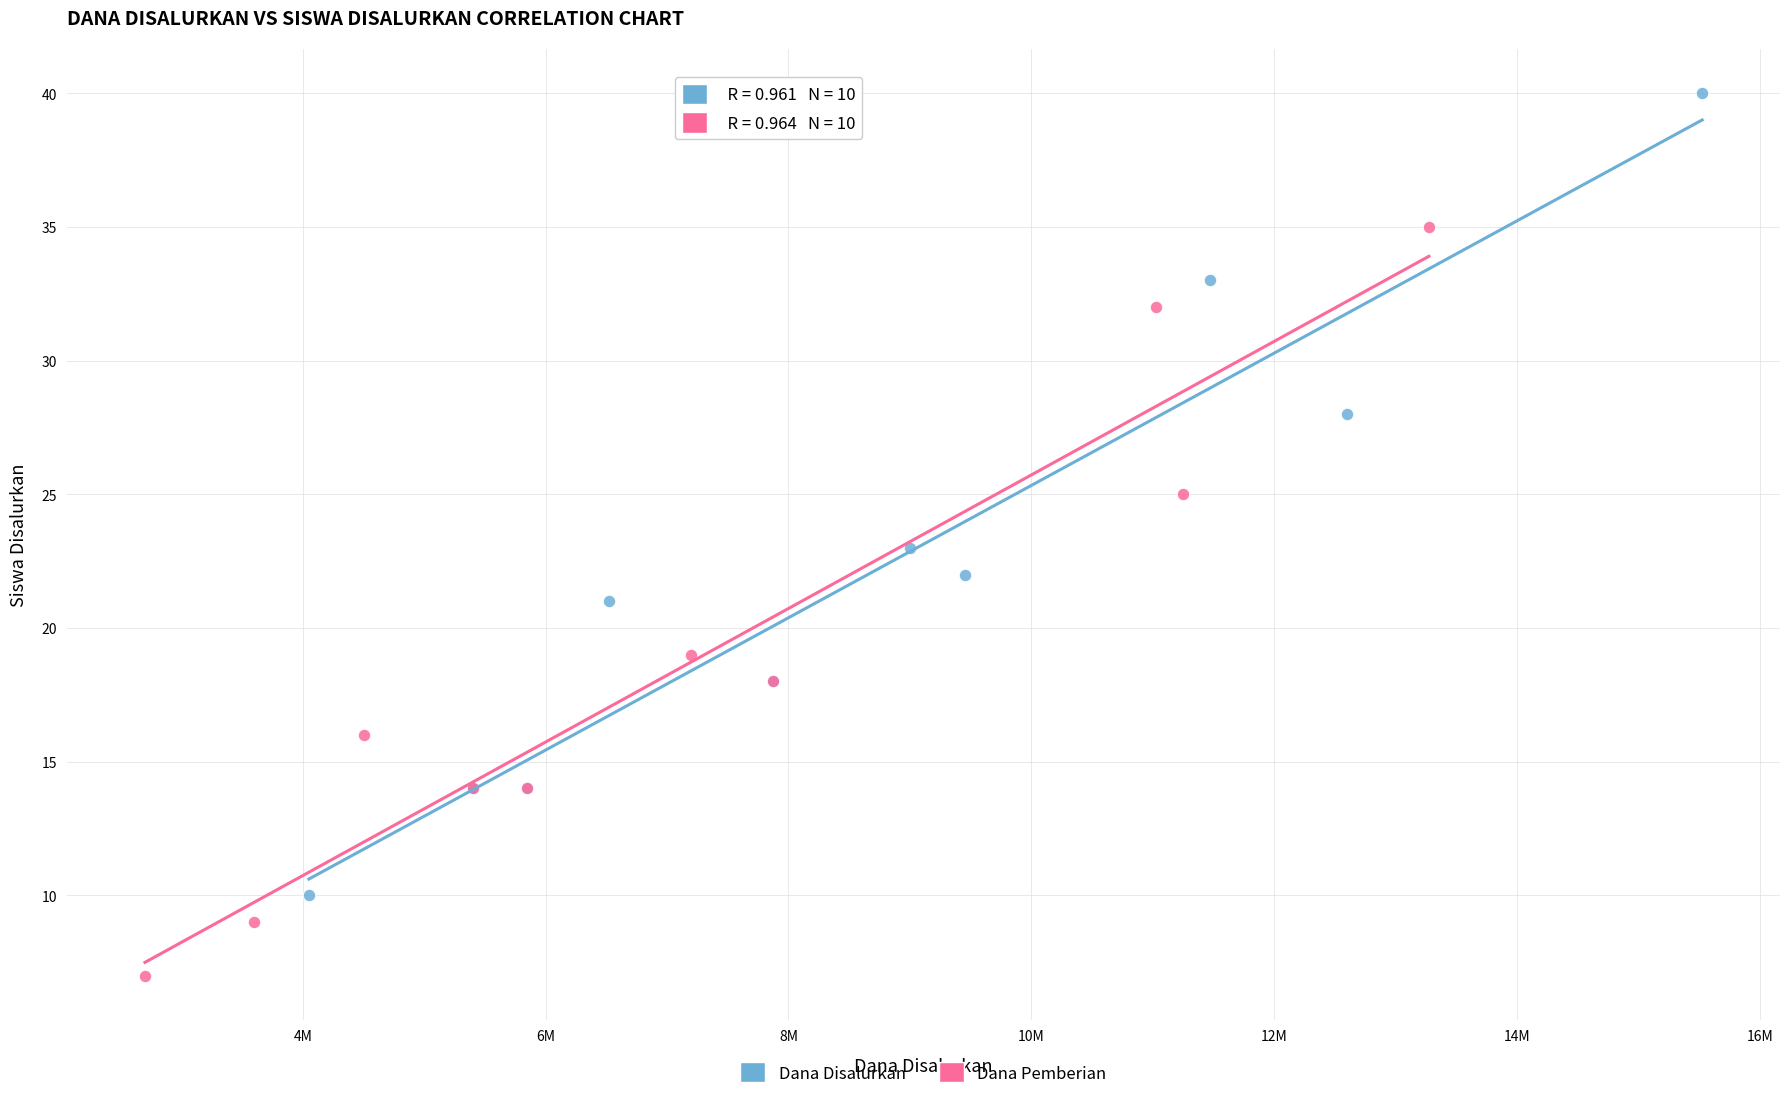

Which series has the widest spread of Y values?

Dana Disalurkan